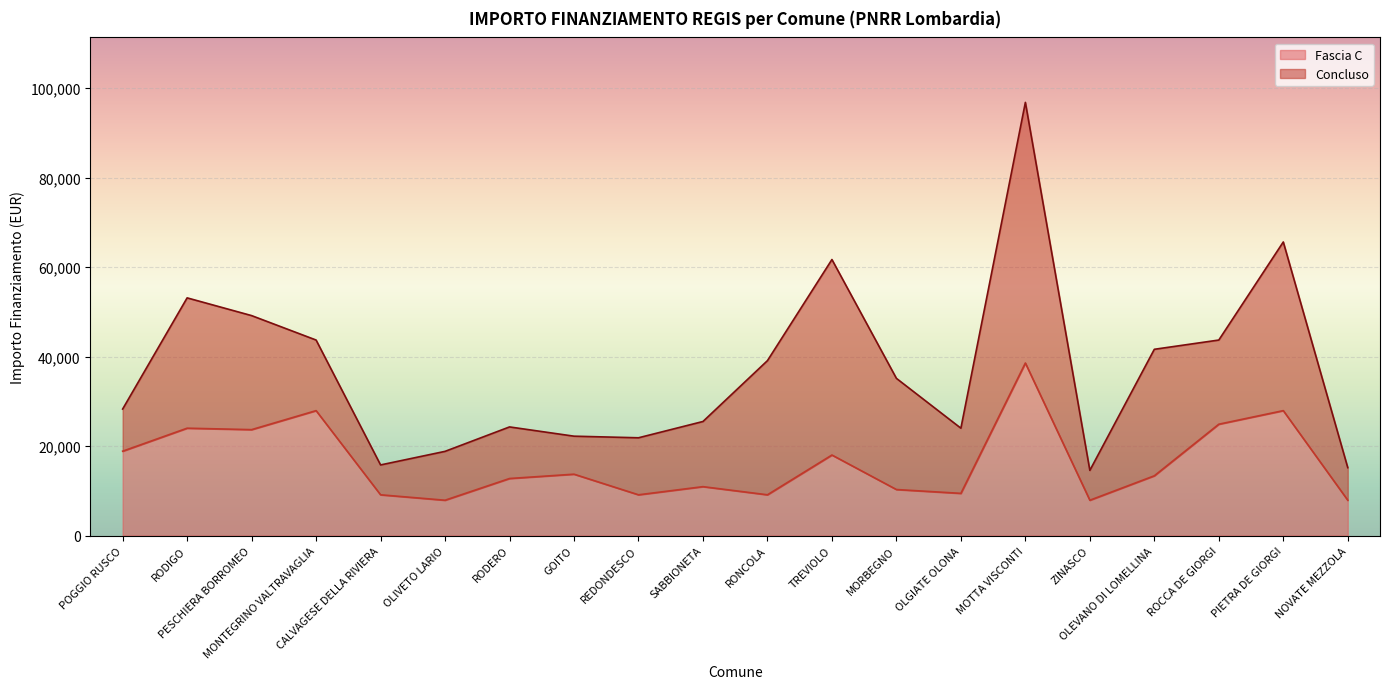

What is the label of the 4th point from the right?

OLEVANO DI LOMELLINA